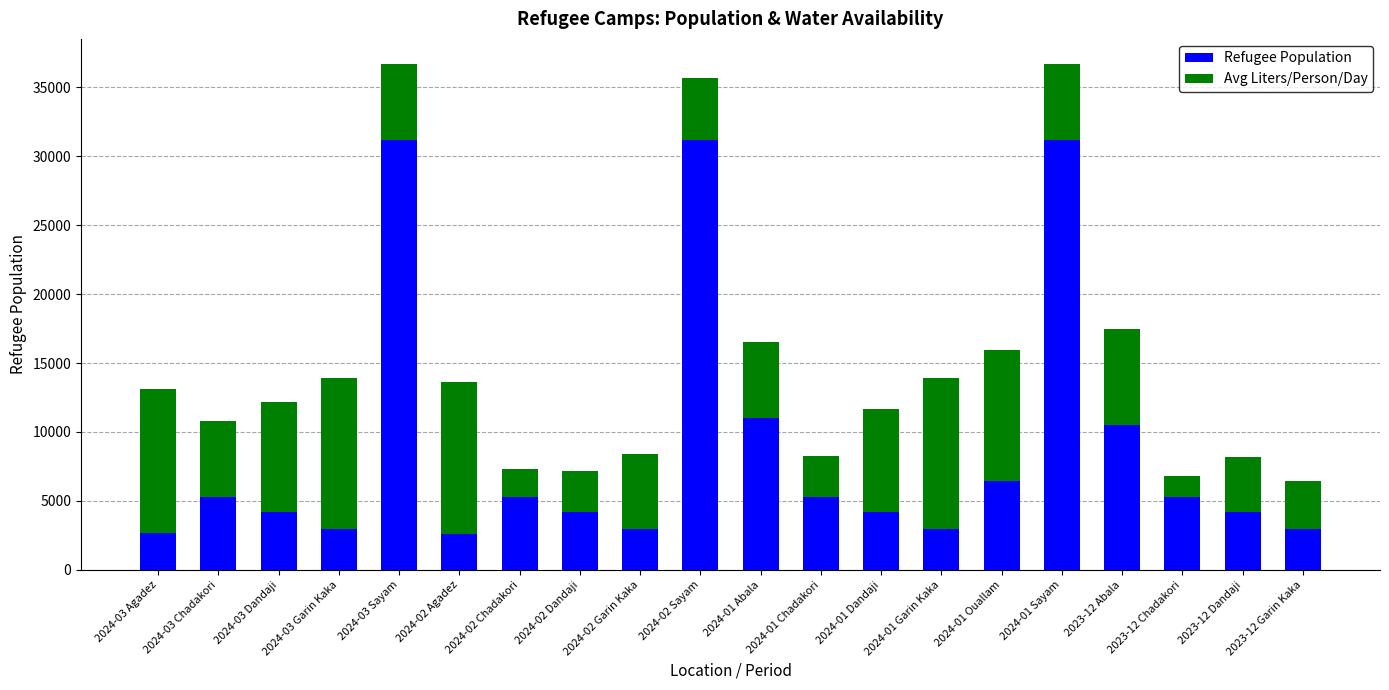

What is the maximum value for Refugee Population?

31174